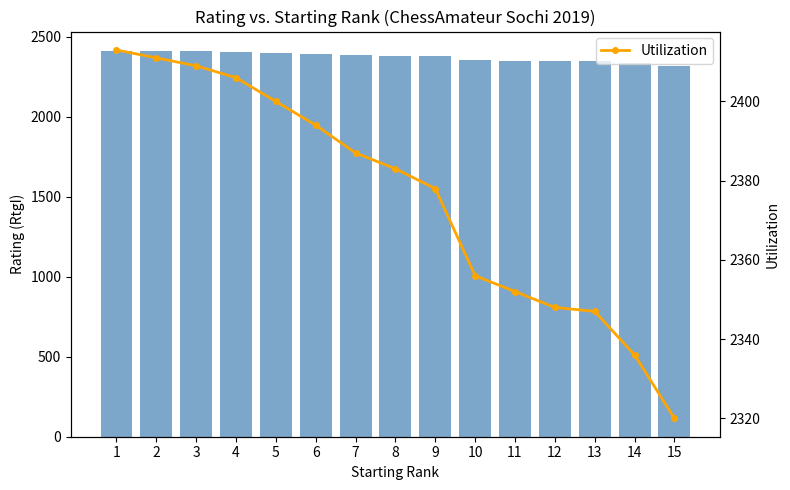

True or false: RtgI has a value of 2383 at 8.

True